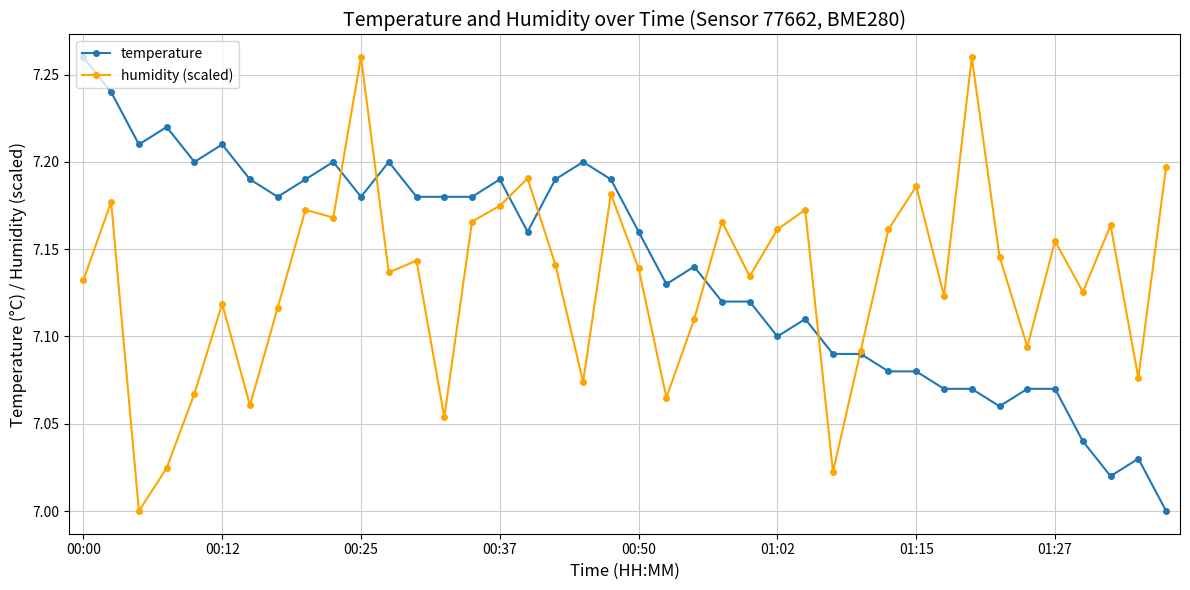

How many times do temperature and humidity (scaled) cross each other?

7